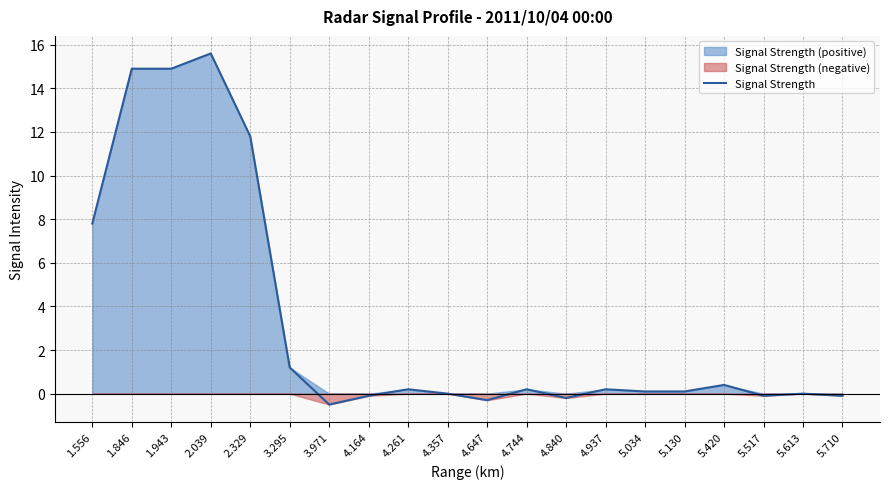

What is the greatest value displayed?

15.6